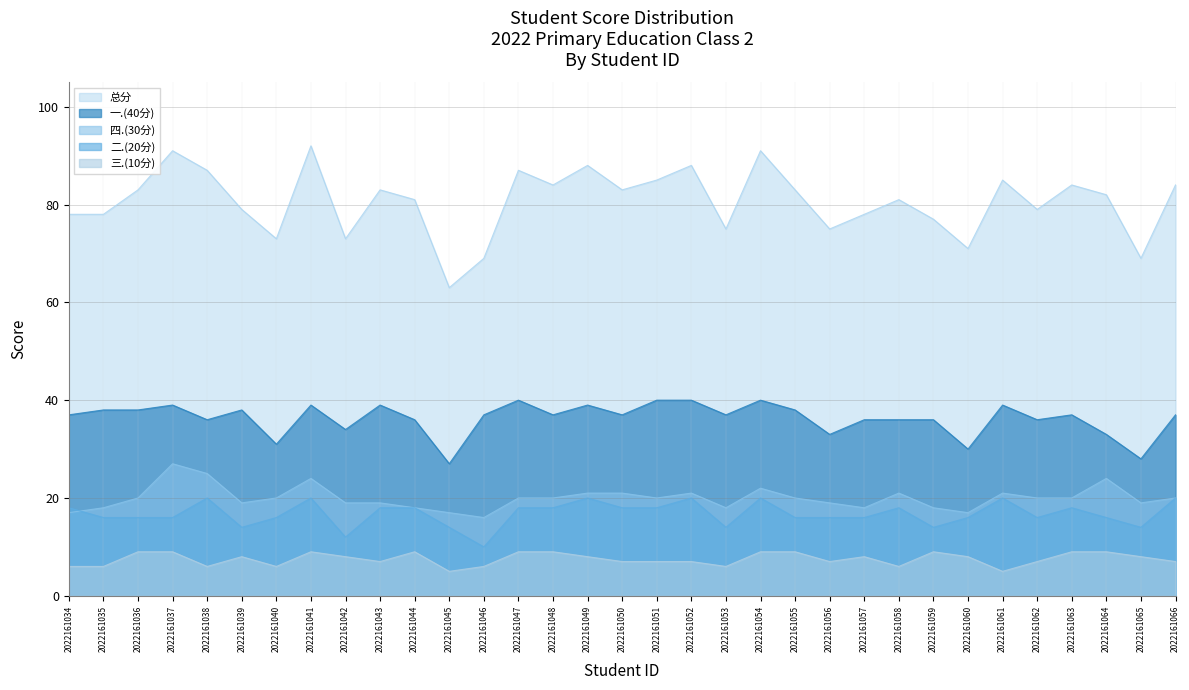

What is the difference between the 三.(10分) values at 2022161048 and 2022161052?

2